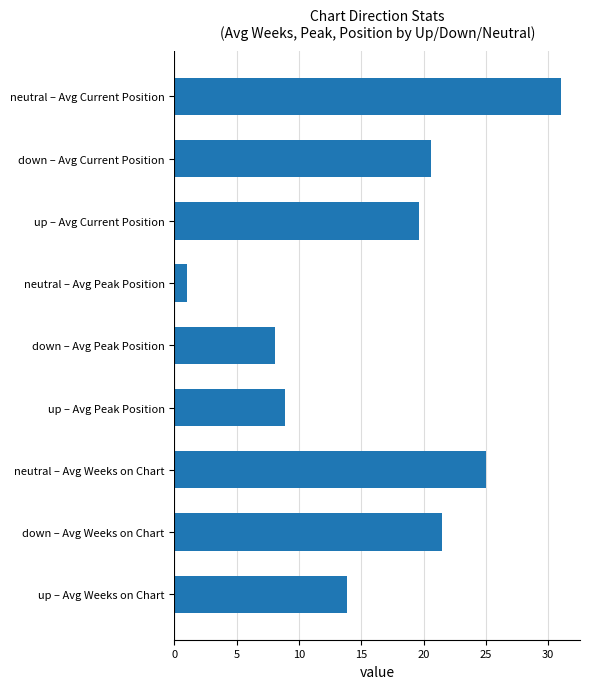

Rank the categories by value from highest to lowest.

neutral – Avg Current Position, neutral – Avg Weeks on Chart, down – Avg Weeks on Chart, down – Avg Current Position, up – Avg Current Position, up – Avg Weeks on Chart, up – Avg Peak Position, down – Avg Peak Position, neutral – Avg Peak Position